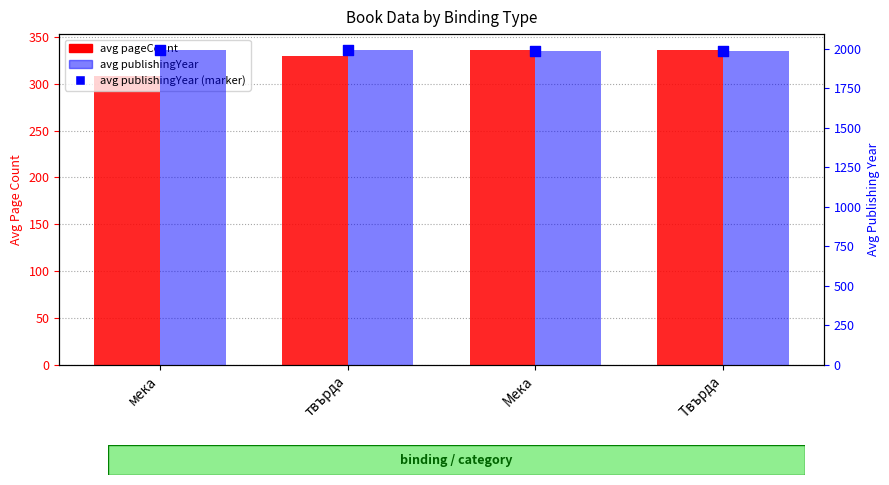

What are all the series names shown in the legend?

avg pageCount, avg publishingYear, avg publishingYear (marker)